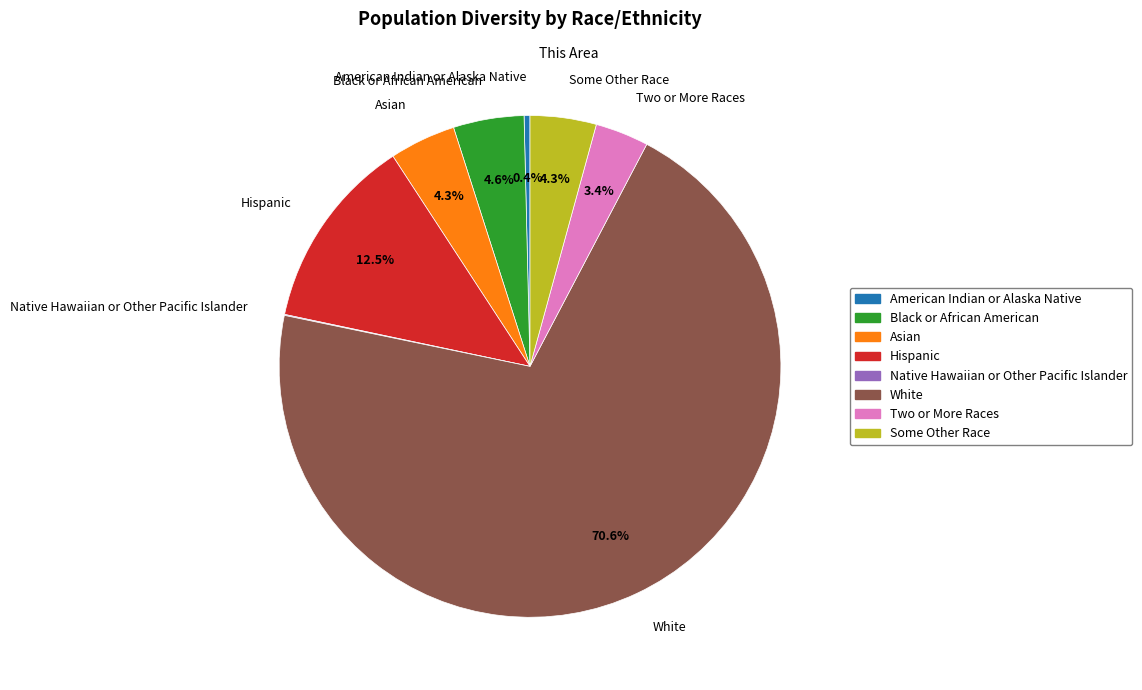

What percentage is NOT represented by Hispanic?

87.5%